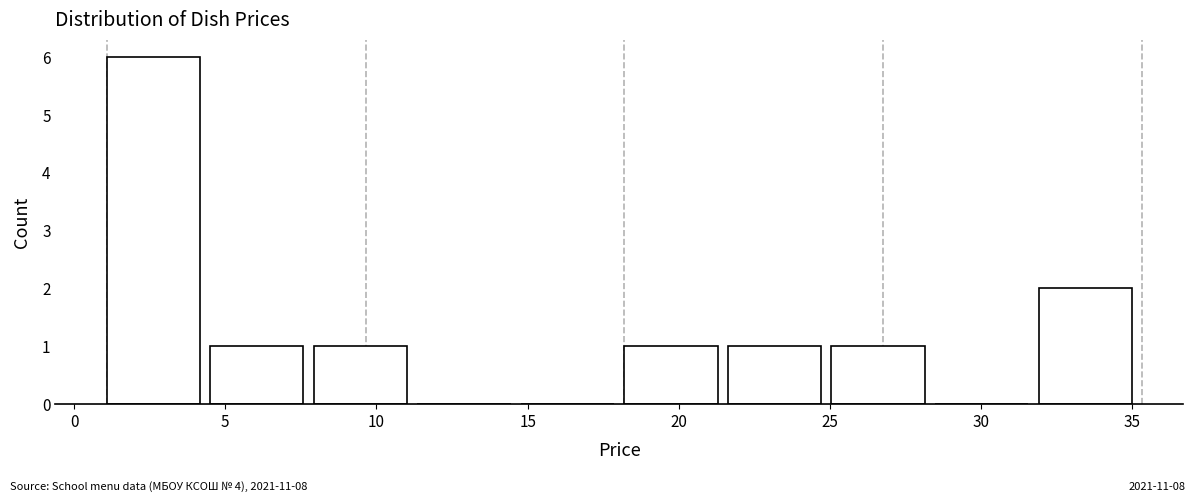

What is the height of the bar covering 8.0 to 11.5 on the x-axis? Neither the bar edges nor the heights are printed on the chart, so give them approximately, as read against the axes.

1